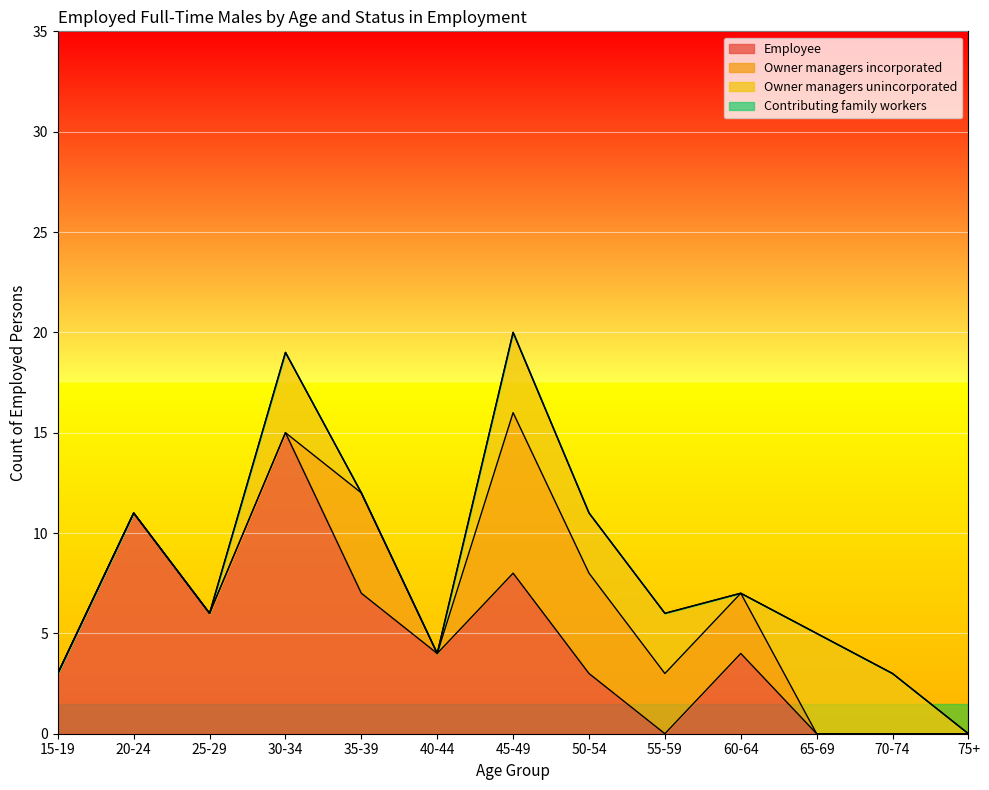

Is the value of Owner managers incorporated at 55-59 greater than the value of Employee at 35-39?

No